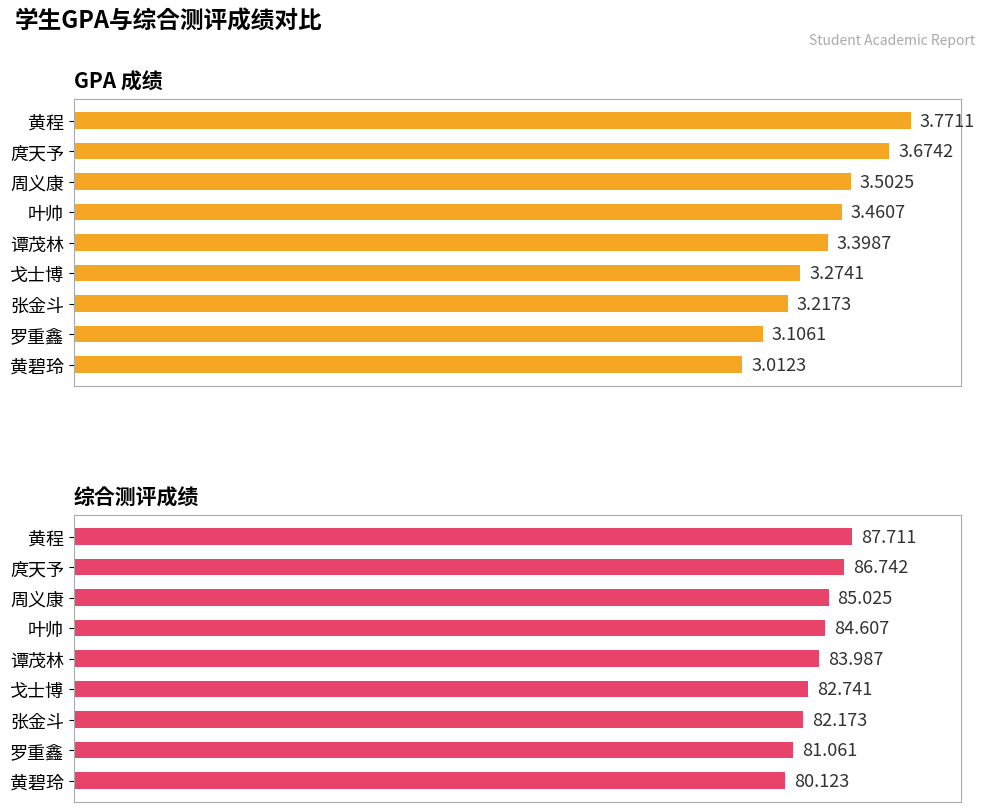

What are all the series names shown in the legend?

GPA, 综合测评成绩